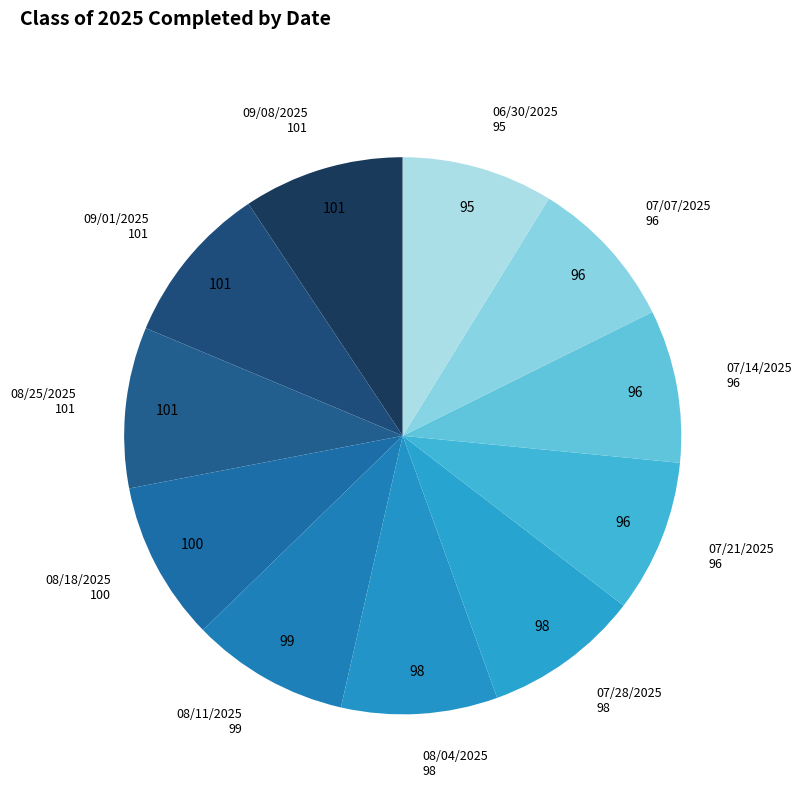

How many slices are in this pie chart?

11